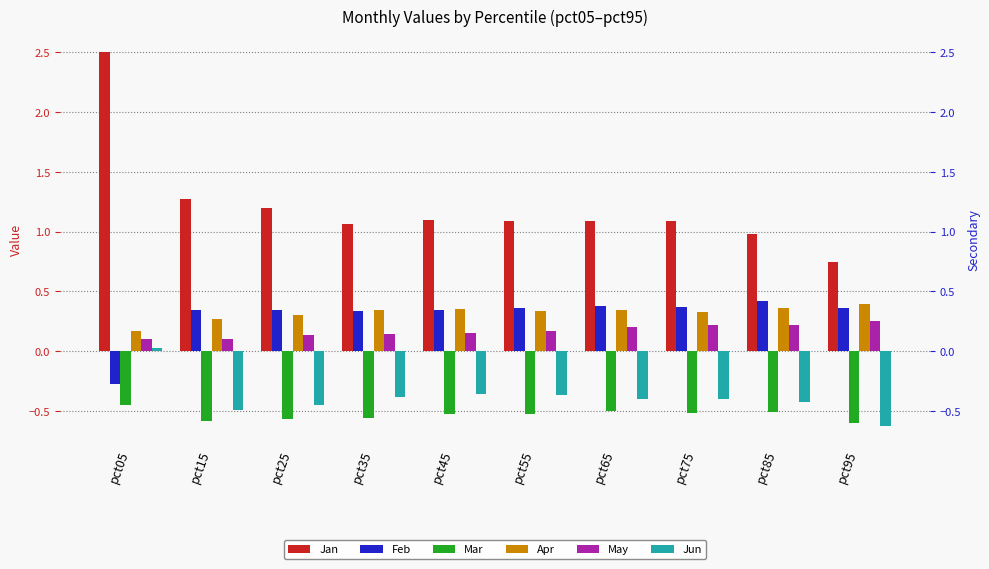

Reading left to right, list all the values displayed in this chart.

Jan: pct05=2.5	pct15=1.3	pct25=1.2	pct35=1.1	pct45=1.1	pct55=1.1	pct65=1.1	pct75=1.1	pct85=1.0	pct95=0.7
Feb: pct05=-0.3	pct15=0.3	pct25=0.3	pct35=0.3	pct45=0.3	pct55=0.4	pct65=0.4	pct75=0.4	pct85=0.4	pct95=0.4
Mar: pct05=-0.5	pct15=-0.6	pct25=-0.6	pct35=-0.6	pct45=-0.5	pct55=-0.5	pct65=-0.5	pct75=-0.5	pct85=-0.5	pct95=-0.6
Apr: pct05=0.2	pct15=0.3	pct25=0.3	pct35=0.3	pct45=0.4	pct55=0.3	pct65=0.3	pct75=0.3	pct85=0.4	pct95=0.4
May: pct05=0.1	pct15=0.1	pct25=0.1	pct35=0.1	pct45=0.1	pct55=0.2	pct65=0.2	pct75=0.2	pct85=0.2	pct95=0.3
Jun: pct05=0.0	pct15=-0.5	pct25=-0.5	pct35=-0.4	pct45=-0.4	pct55=-0.4	pct65=-0.4	pct75=-0.4	pct85=-0.4	pct95=-0.6